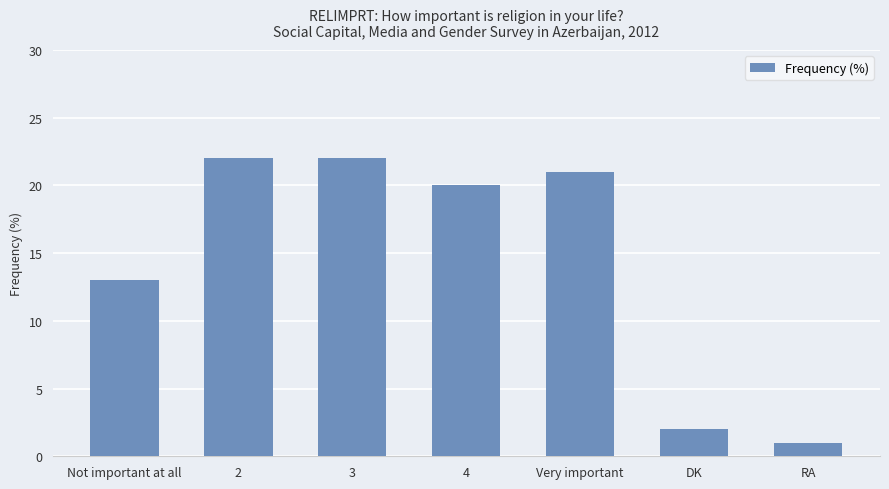

What is the minimum value shown in the chart?

1